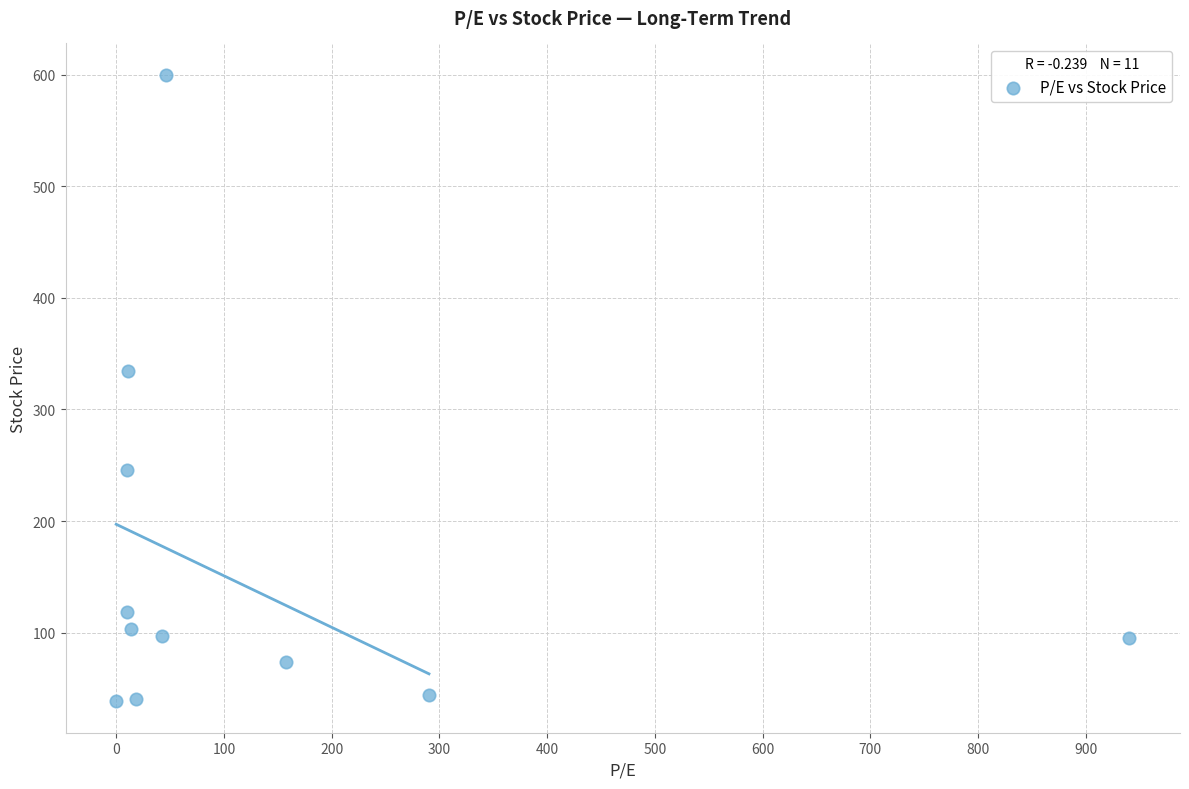

What is the average X value?

140.0